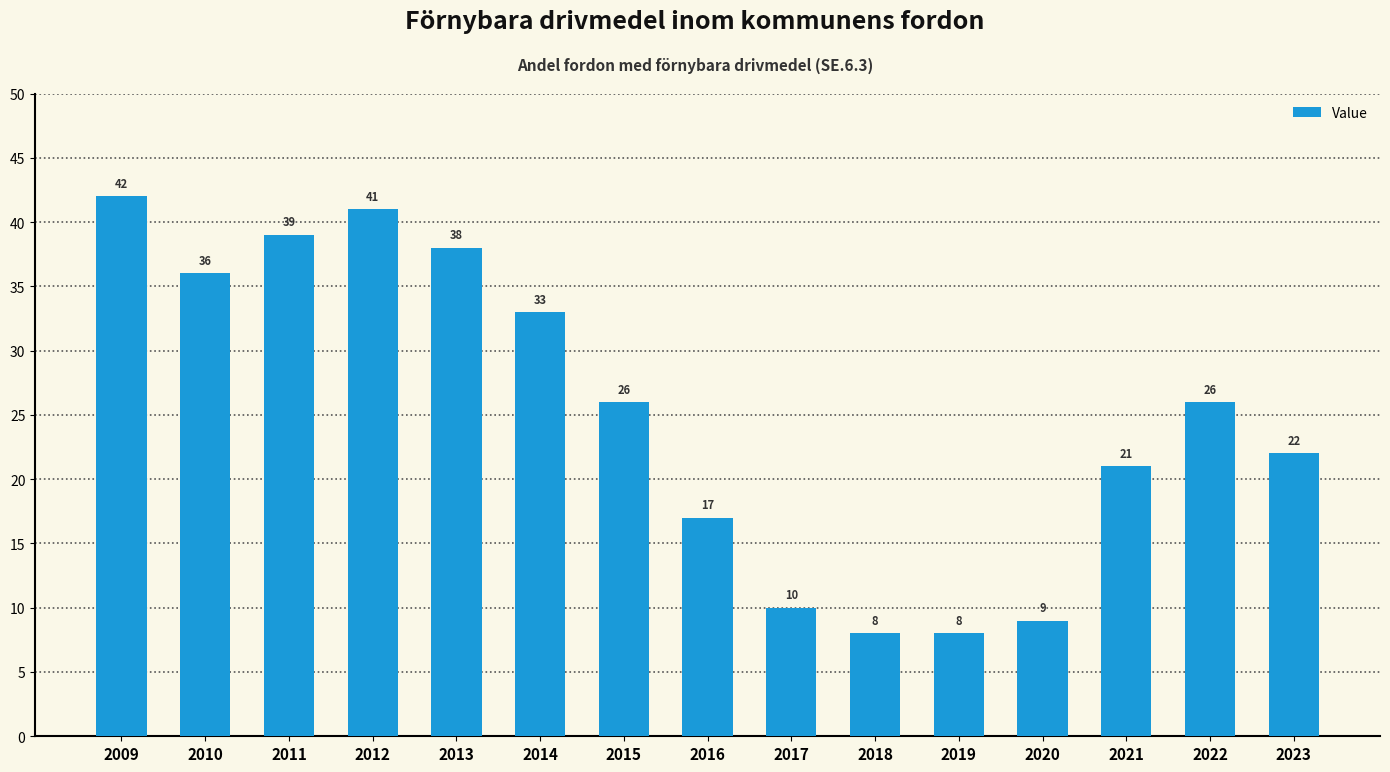

What is the value of the 8th bar from the left?

17